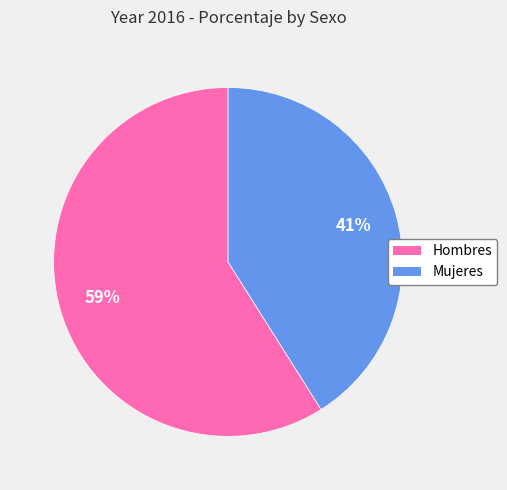

Count the number of slices in the pie.

2